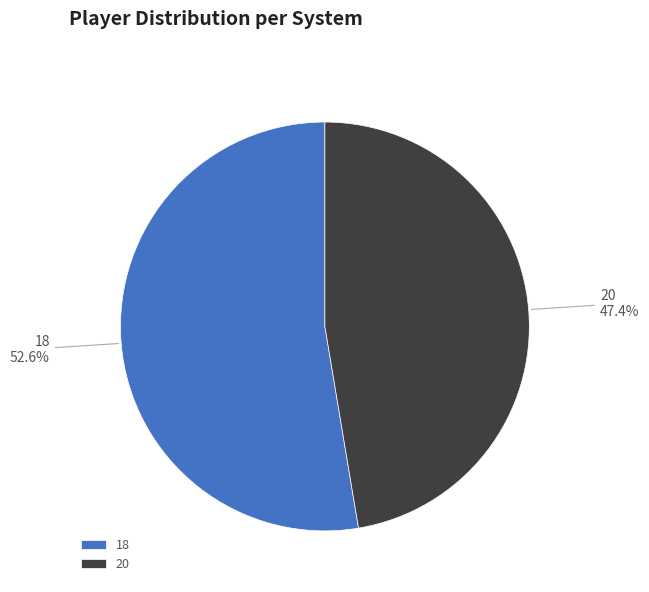

Between 18 and 20, which is larger?

18